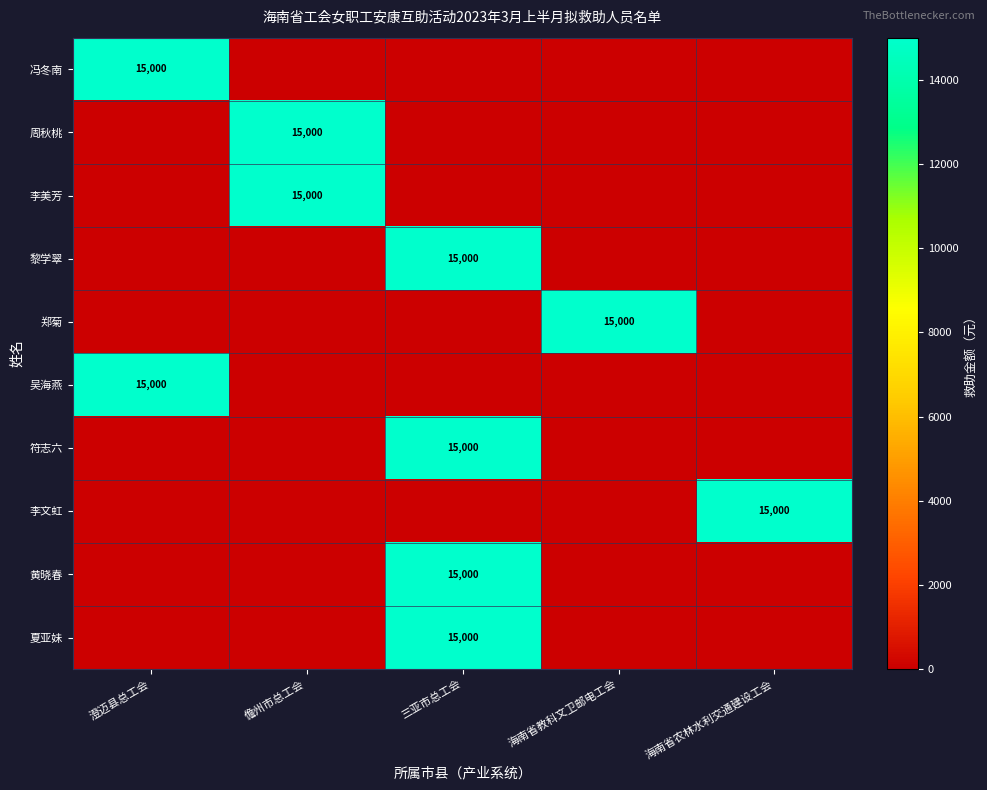

At which label does 李美芳 reach its minimum?

澄迈县总工会